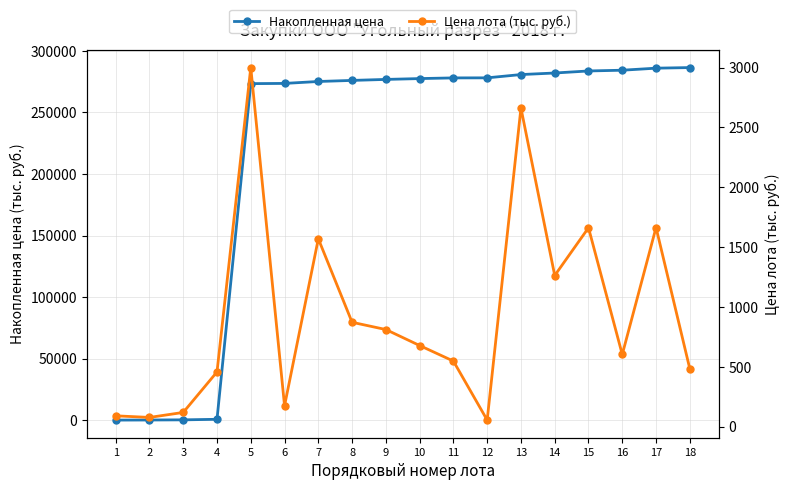

True or false: Накопленная цена and Цена лота (тыс. руб.) cross at least once.

False